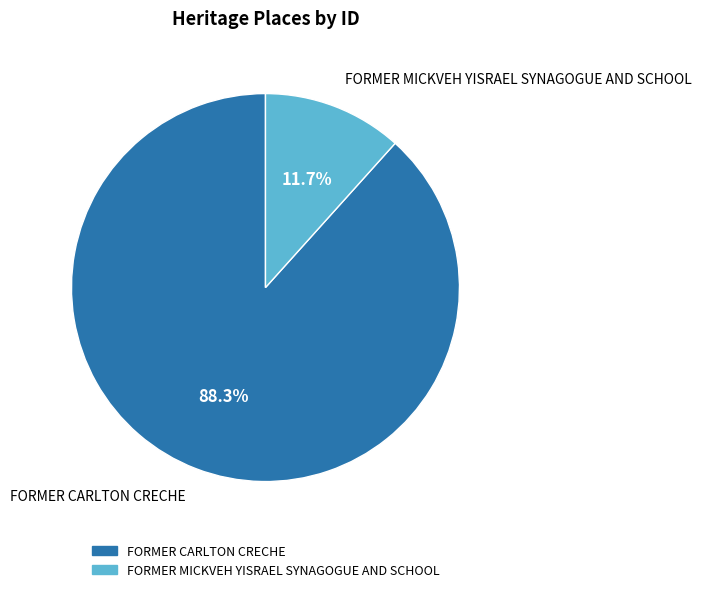

Which slice represents more than half of the pie?

FORMER CARLTON CRECHE